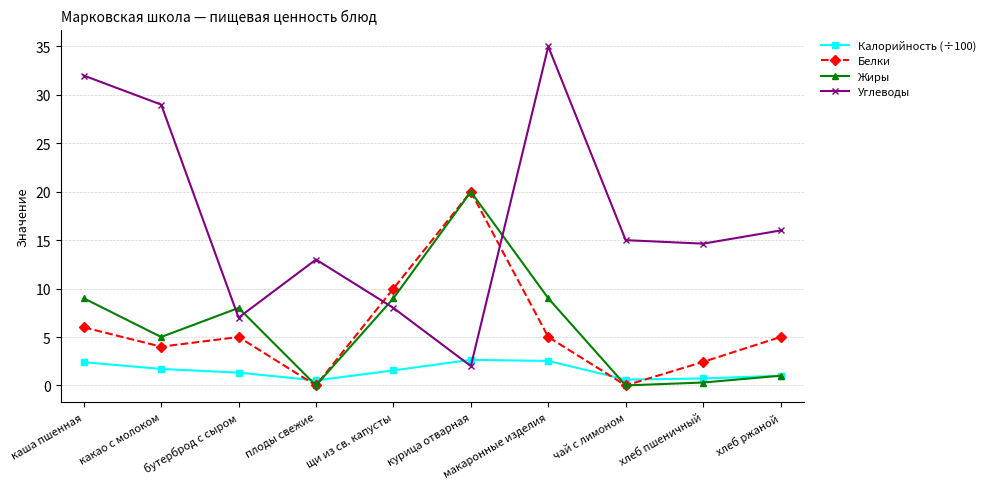

Is it true that Калорийность (÷100) equals 1.7 at какао с молоком?

True